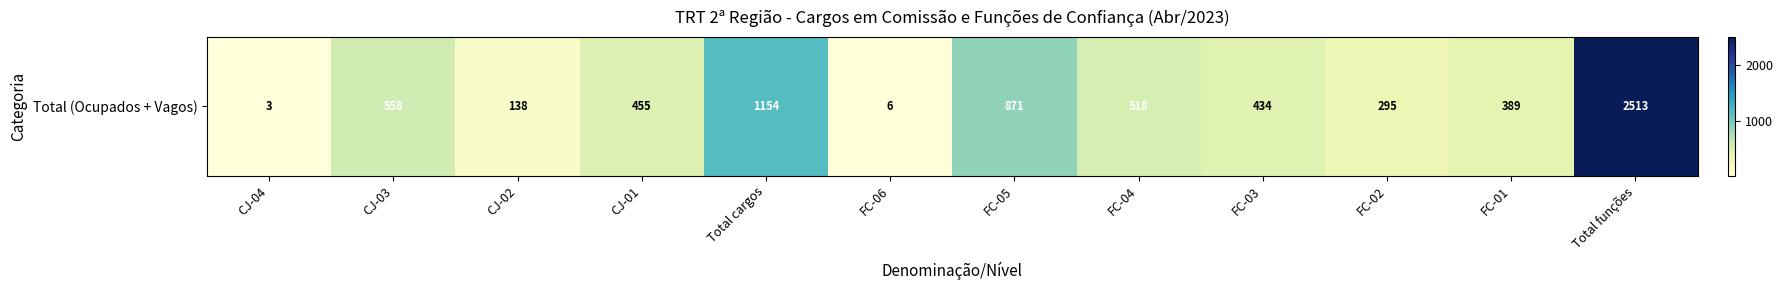

Between CJ-01 and FC-05, which is larger?

FC-05